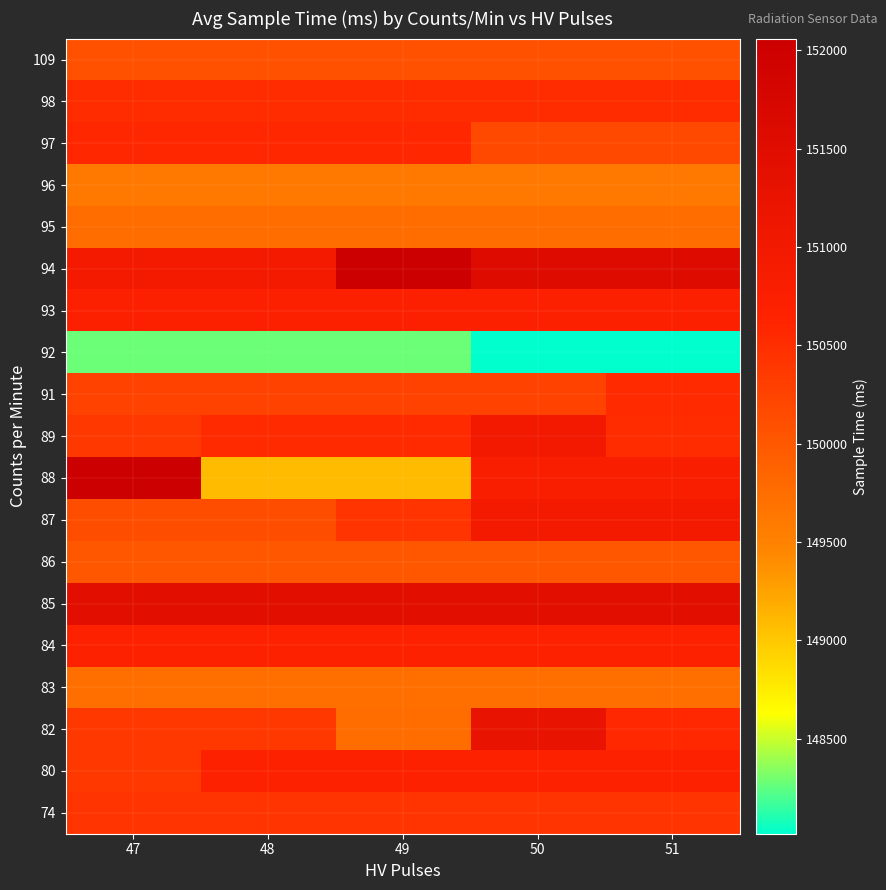

Reading left to right, what are all the values shown in this chart?

74: 47=150421	48=150421	49=150421	50=150421	51=150421
80: 47=150383	48=150664	49=150664	50=150664	51=150664
82: 47=150383	48=150383	49=149769	50=151259	51=150567
83: 47=149725	48=149725	49=149725	50=149725	51=149725
84: 47=150644	48=150644	49=150644	50=150644	51=150644
85: 47=151416	48=151416	49=151416	50=151416	51=151416
86: 47=150010	48=150010	49=150010	50=150010	51=150010
87: 47=150122	48=150122	49=150421	50=150948	51=150948
88: 47=152059	48=149079	49=149079	50=150793	51=150793
89: 47=150383	48=150529	49=150529	50=150985	51=150512
91: 47=150258	48=150258	49=150258	50=150258	51=150543
92: 47=148276	48=148276	49=148276	50=148017	51=148017
93: 47=150711	48=150711	49=150711	50=150711	51=150711
94: 47=150939	48=150939	49=152056	50=151528	51=151528
95: 47=149758	48=149758	49=149758	50=149758	51=149758
96: 47=149626	48=149626	49=149626	50=149626	51=149626
97: 47=150575	48=150575	49=150575	50=150179	51=150179
98: 47=150518	48=150518	49=150518	50=150518	51=150518
109: 47=150076	48=150076	49=150076	50=150076	51=150076